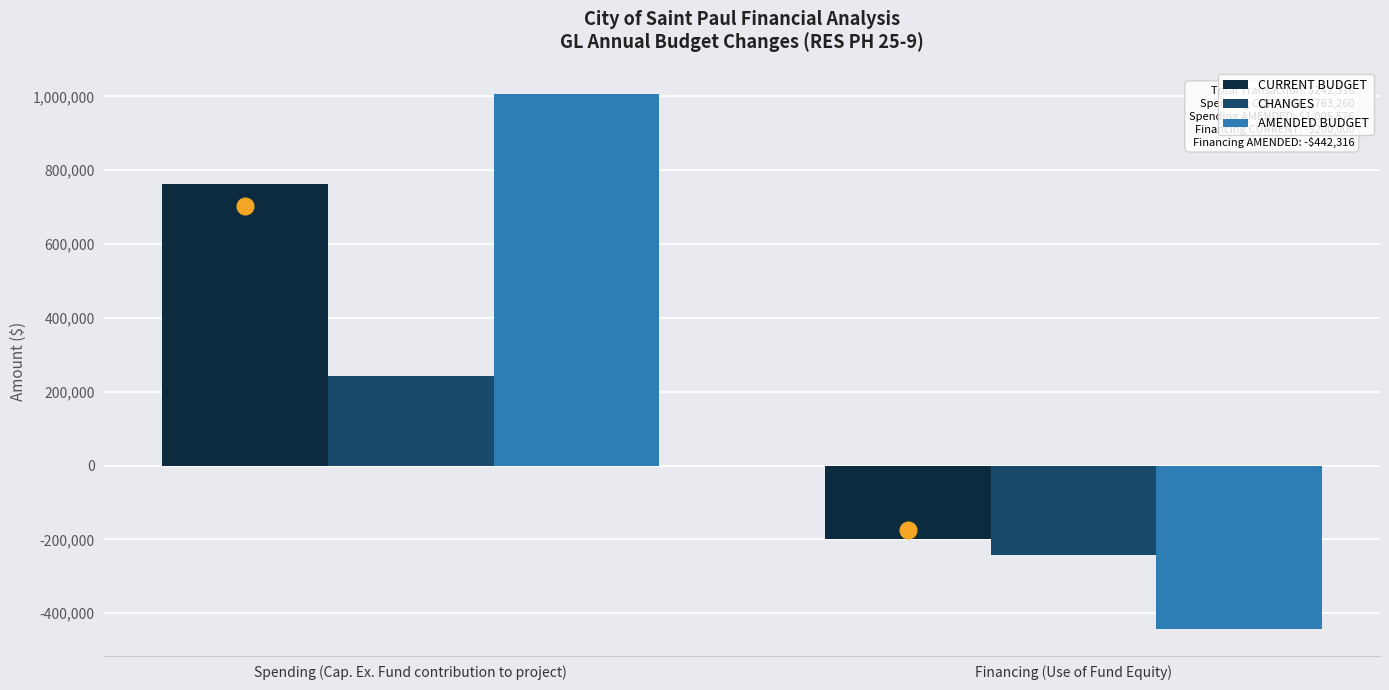

What value does the AMENDED BUDGET series have at Financing (Use of Fund Equity), to the nearest 100?

-442300